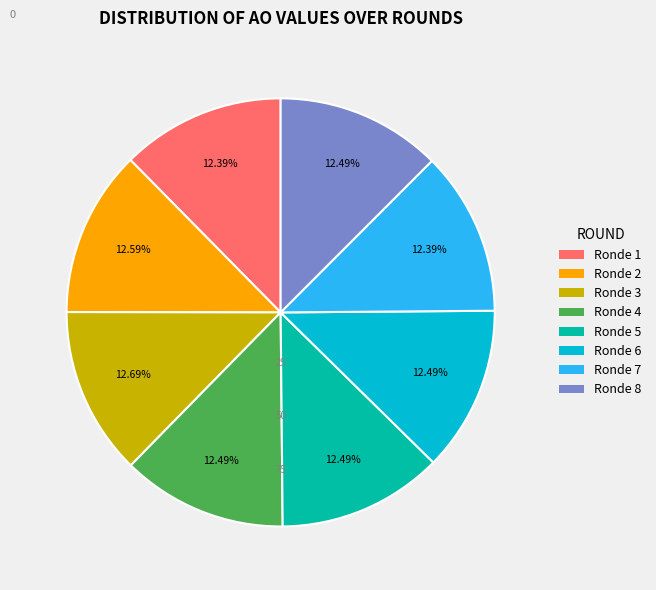

Does any single category account for the majority?

No